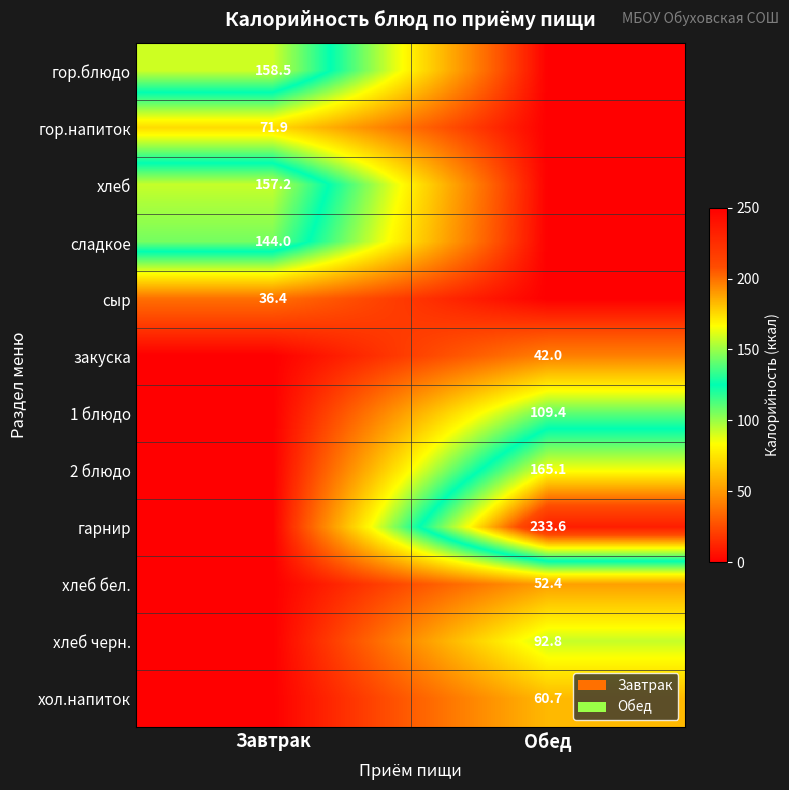

Is the value of хлеб бел. at Обед greater than the value of гор.напиток at Завтрак?

No